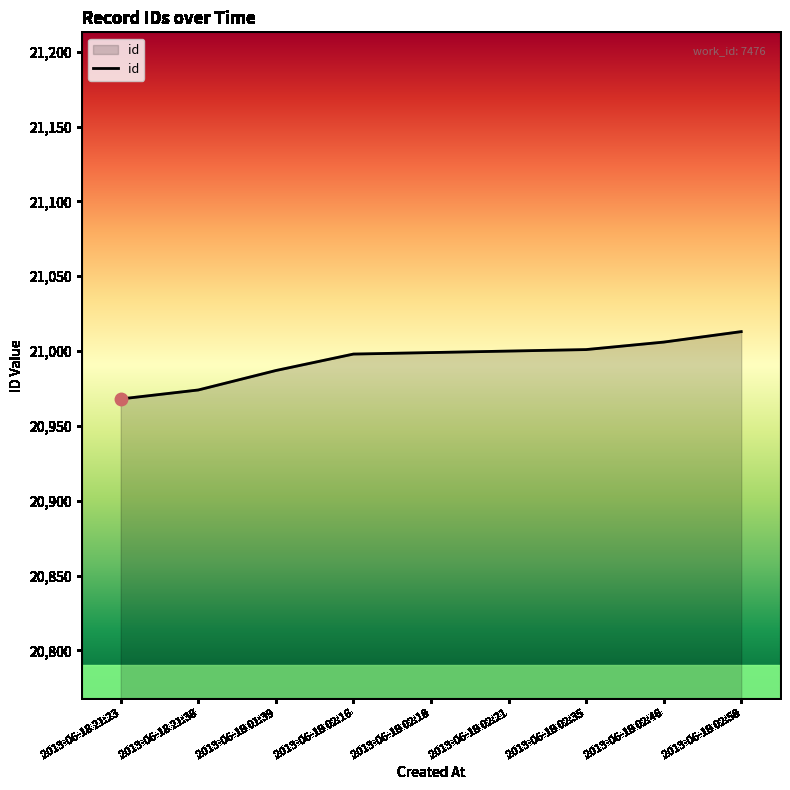

What is the change in value from 2013-06-18 21:23 to 2013-06-19 02:58?

+45